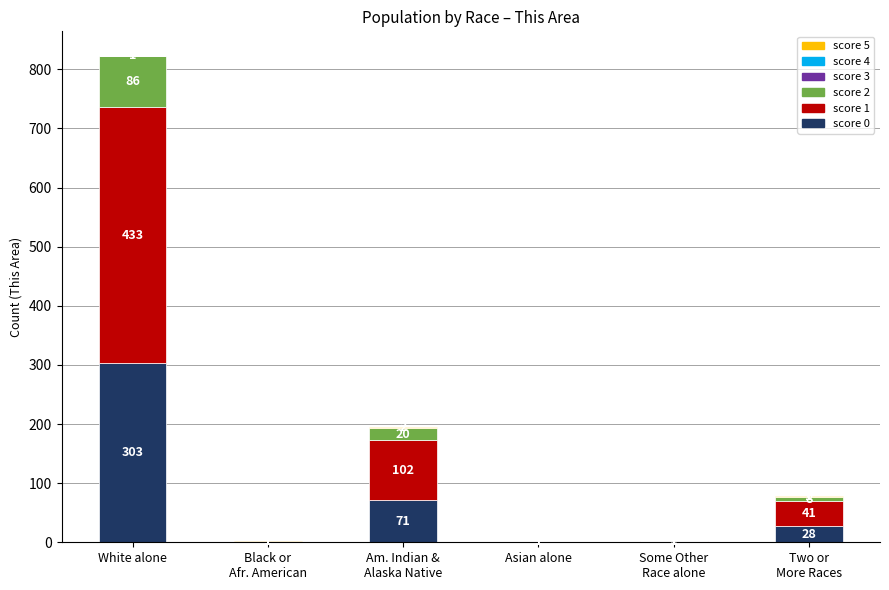

The value of score 0 at White alone is 303. True or false?

True